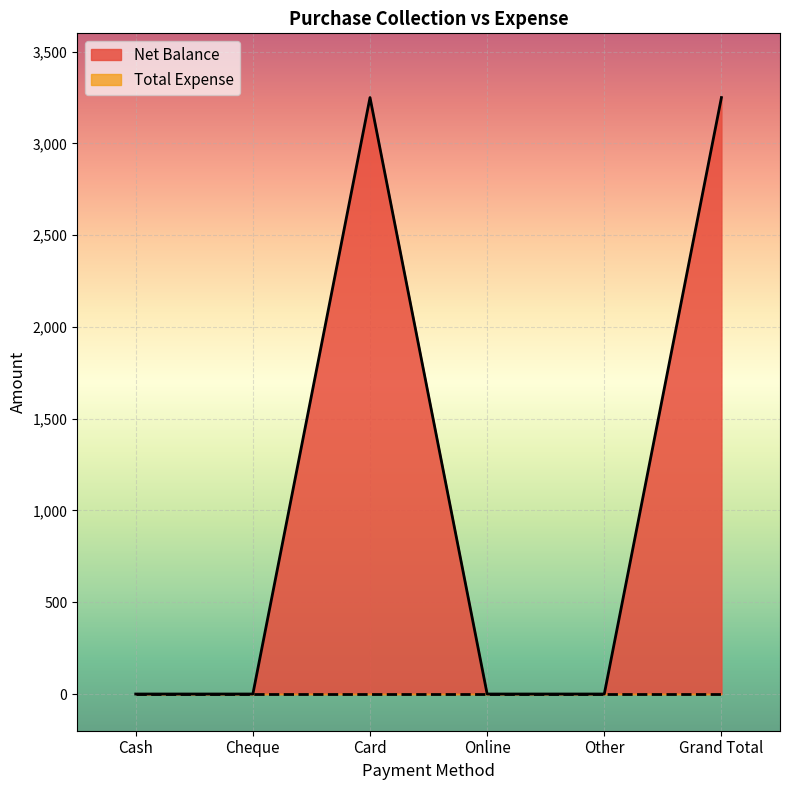

The value at Card is 3250. True or false?

True